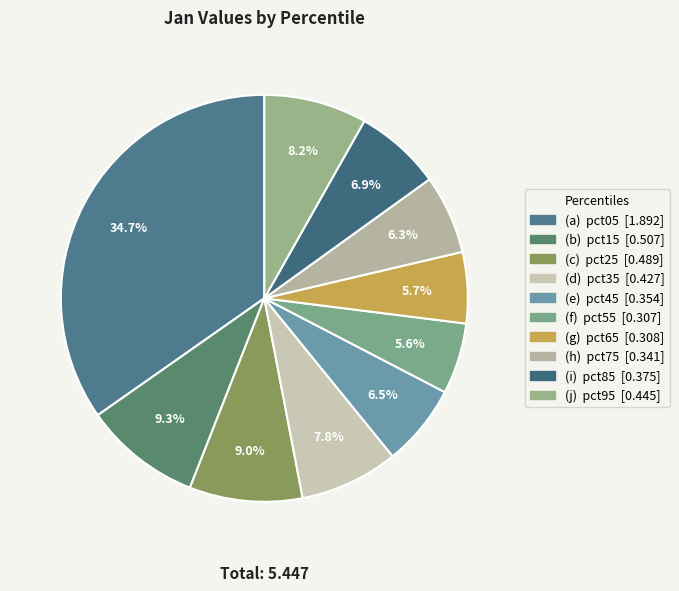

How many segments does this pie chart have?

10